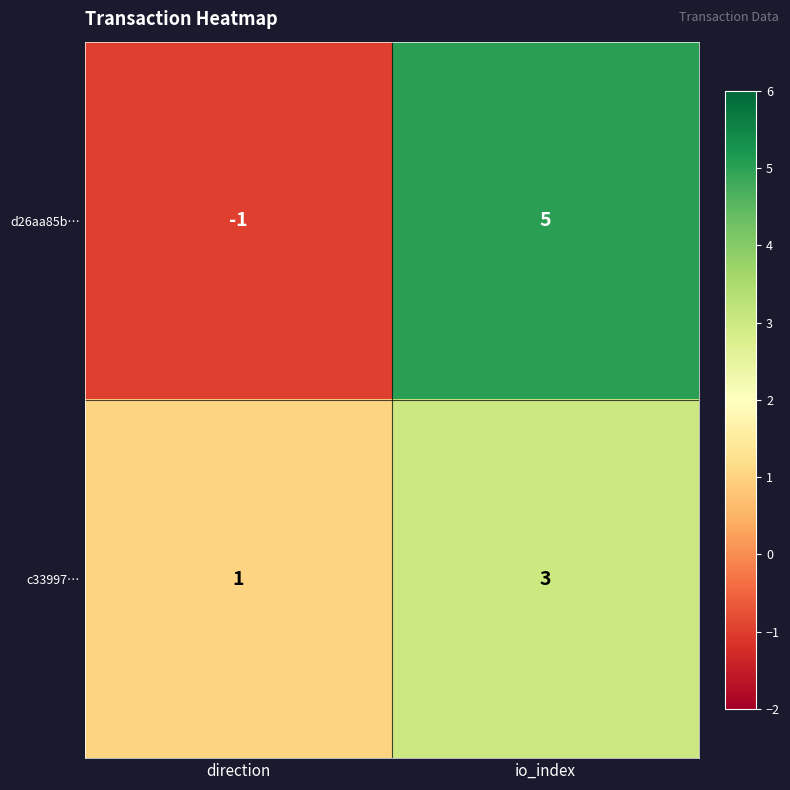

Reading left to right, what are all the values shown in this chart?

d26aa85b…: direction=-1	io_index=5
c33997…: direction=1	io_index=3